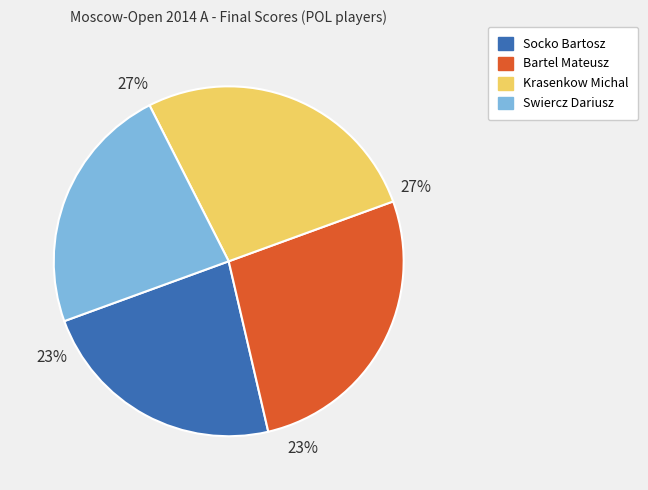

Count the number of slices in the pie.

4